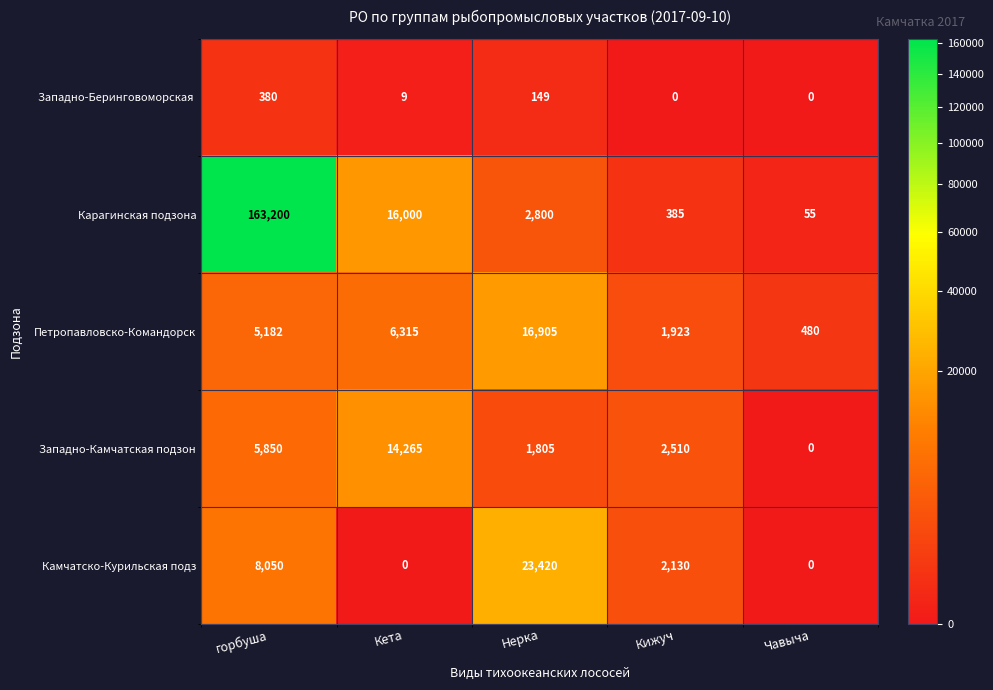

How many positive values does the Камчатско-Курильская подз series have?

3